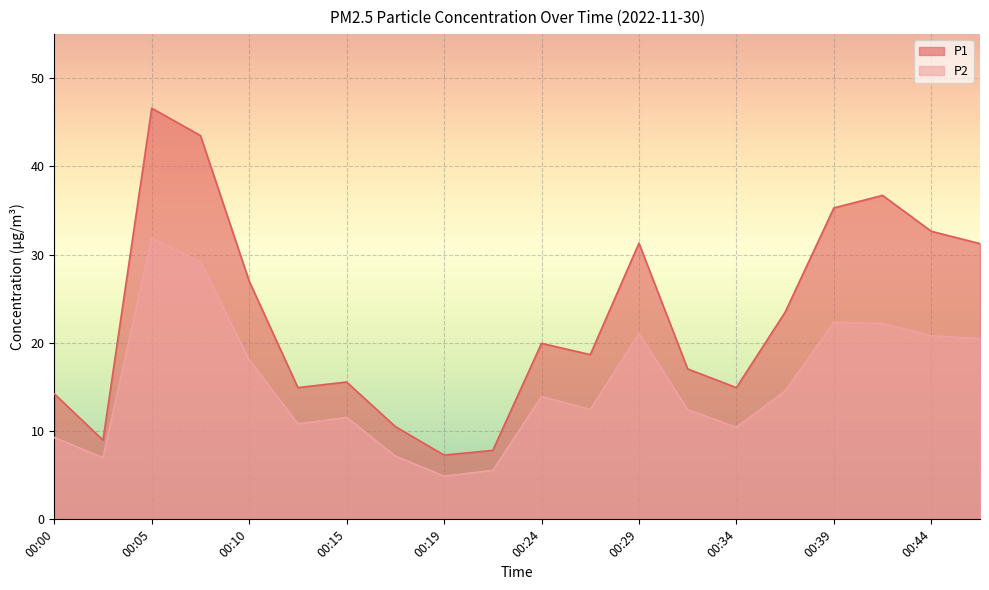

At which label does P1 first exceed 19?

00:05